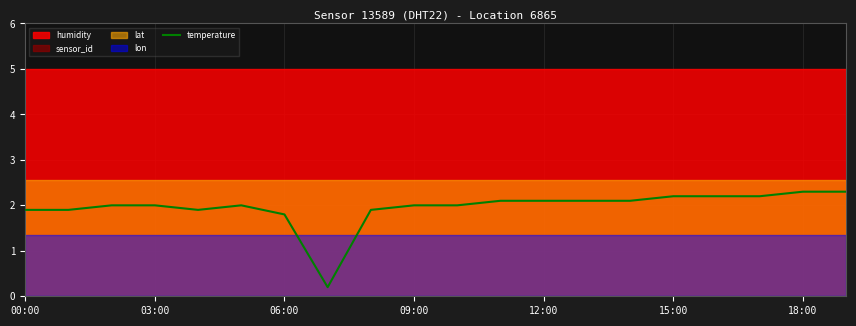

What is the label of the 14th point from the left?

13